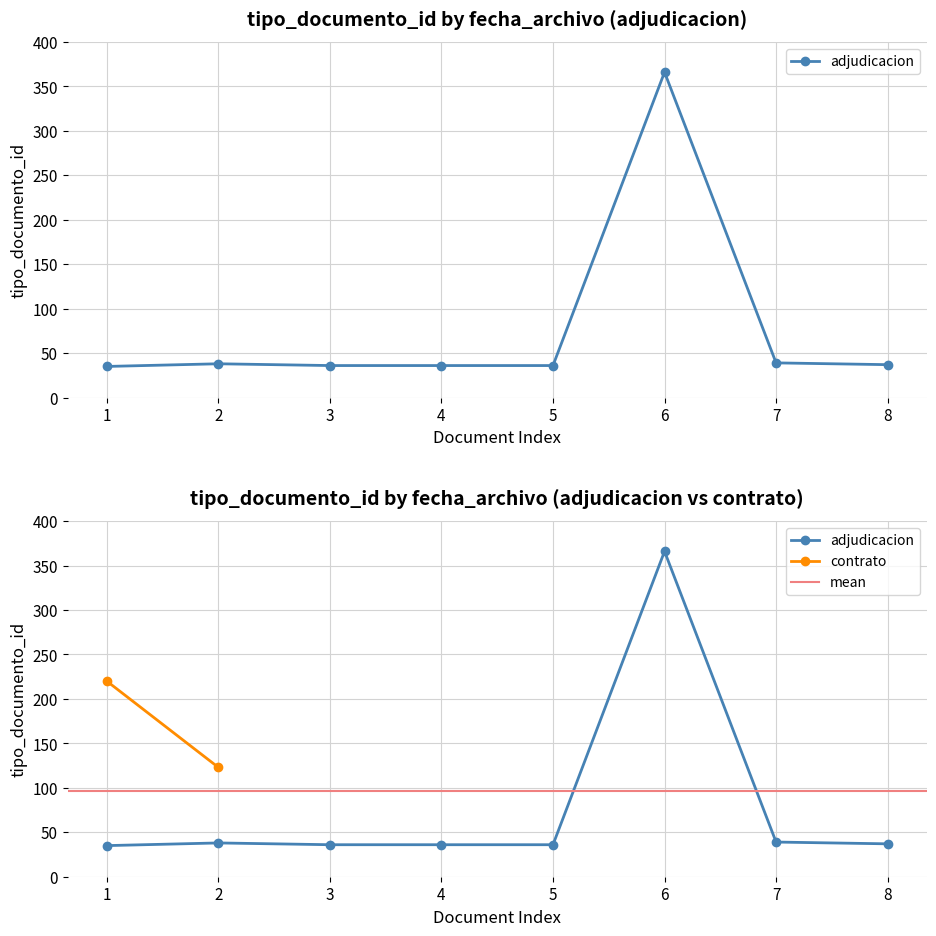

How many lines are shown in the chart?

1